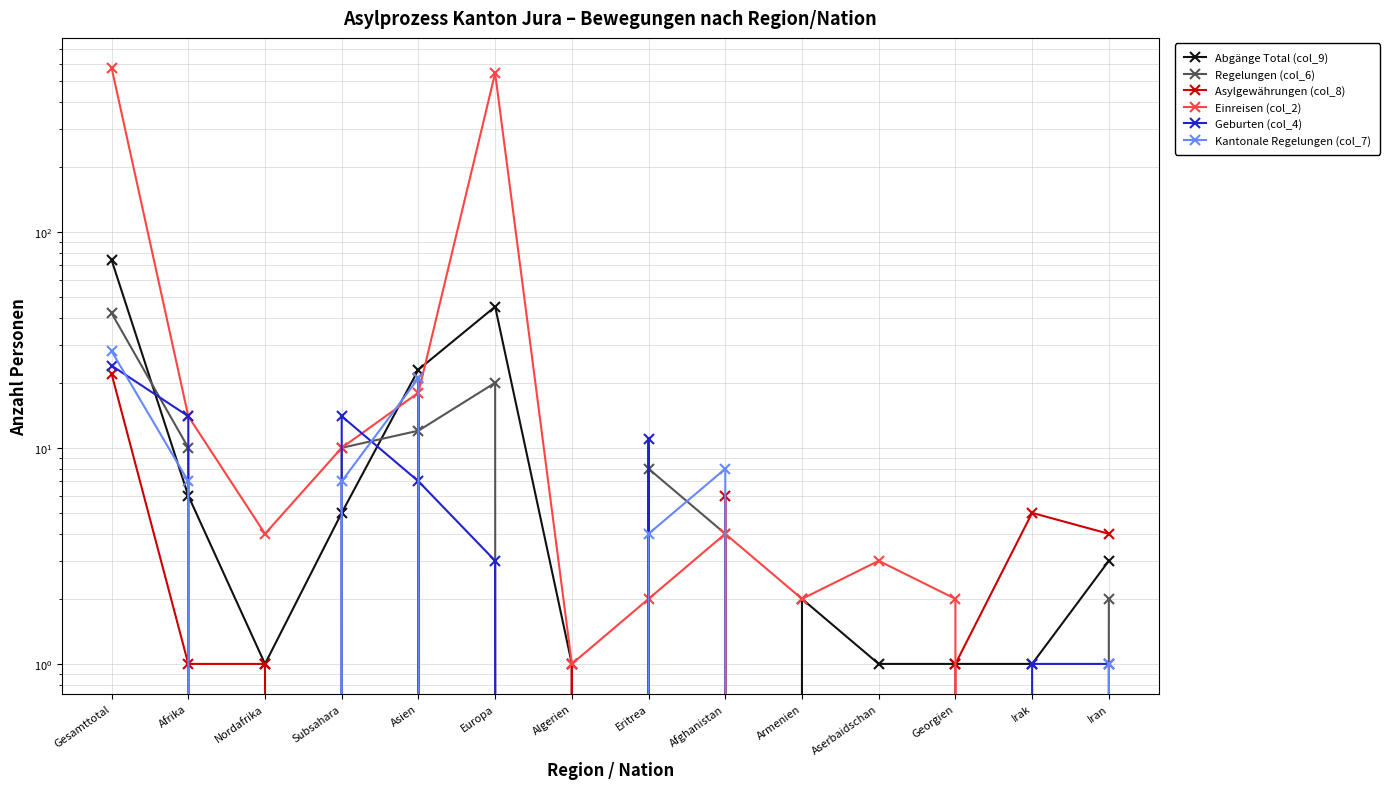

How many values in Regelungen (col_6) are above zero?

8